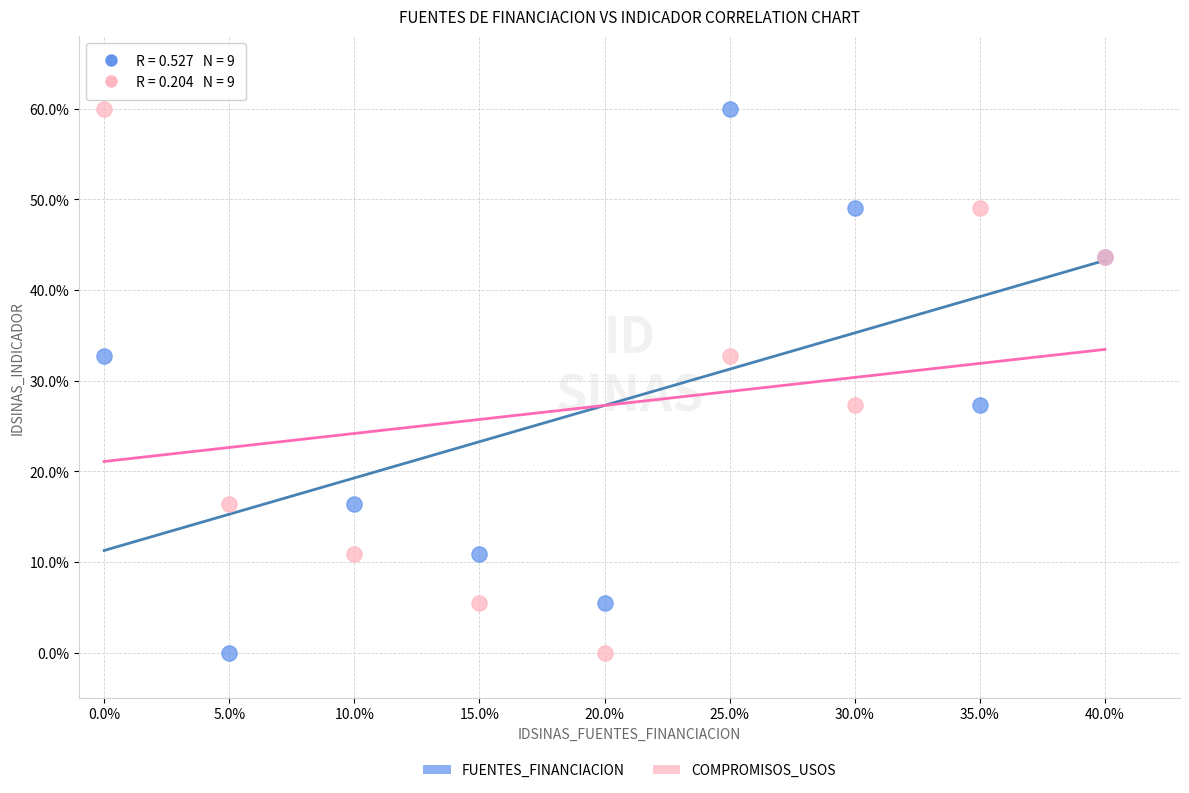

What are all the series names shown in the legend?

FUENTES_FINANCIACION, COMPROMISOS_USOS